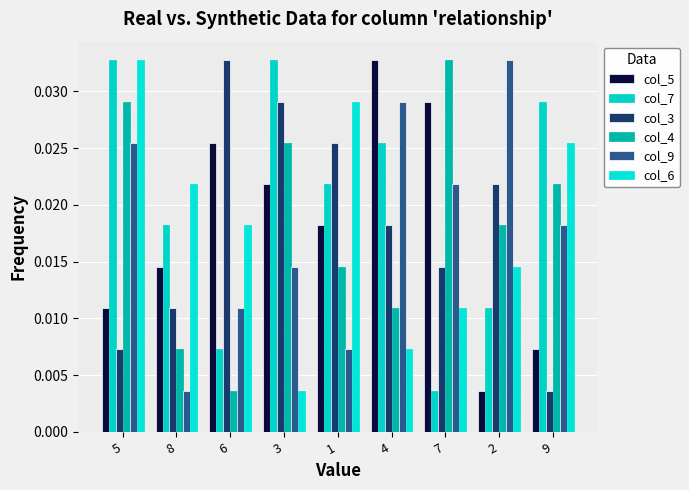

Are the bars grouped side by side (vs. stacked)?

Yes